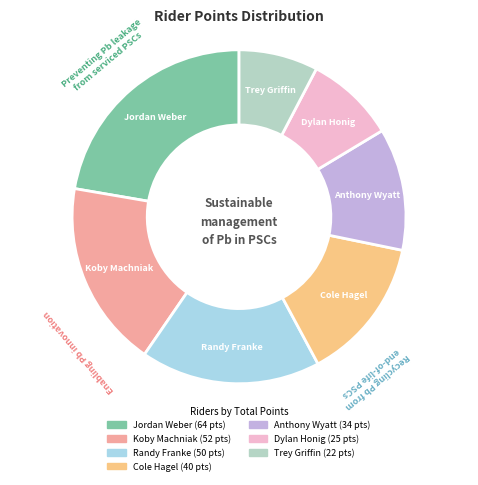

Rank the categories by value from highest to lowest.

Jordan Weber, Koby Machniak, Randy Franke, Cole Hagel, Anthony Wyatt, Dylan Honig, Trey Griffin